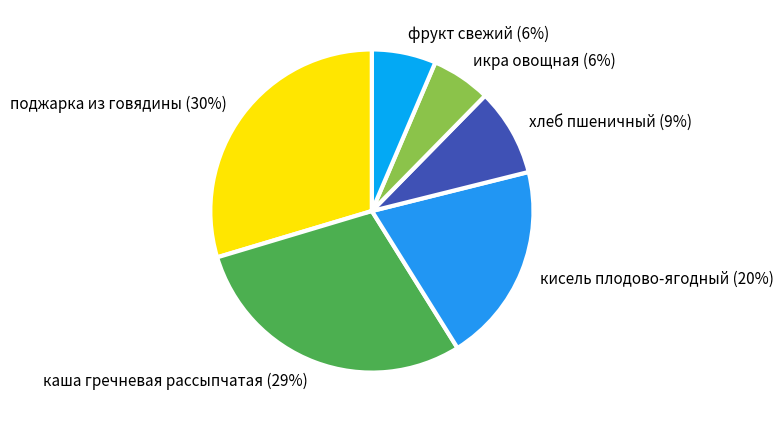

True or false: фрукт свежий accounts for 6% of the total.

True